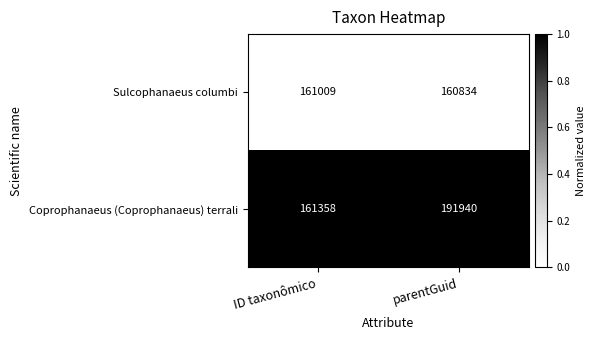

Which series changed the most between ID taxonômico and parentGuid?

Coprophanaeus (Coprophanaeus) terrali